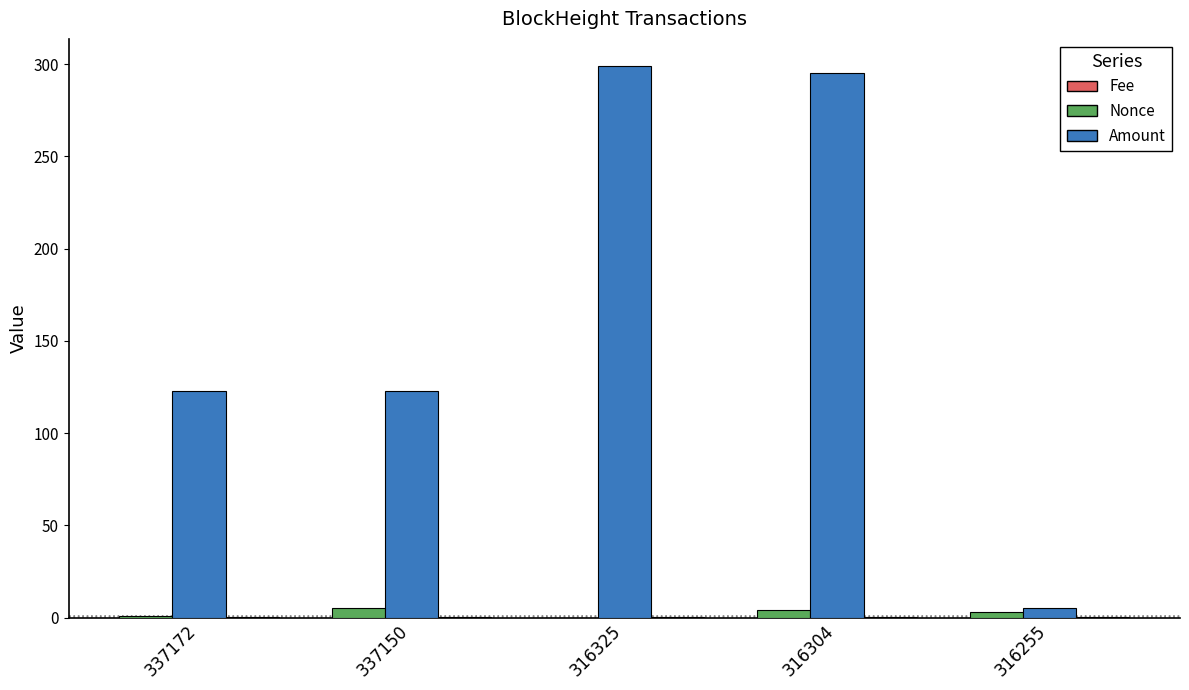

True or false: Nonce has a value of 4.0 at 316304.

True